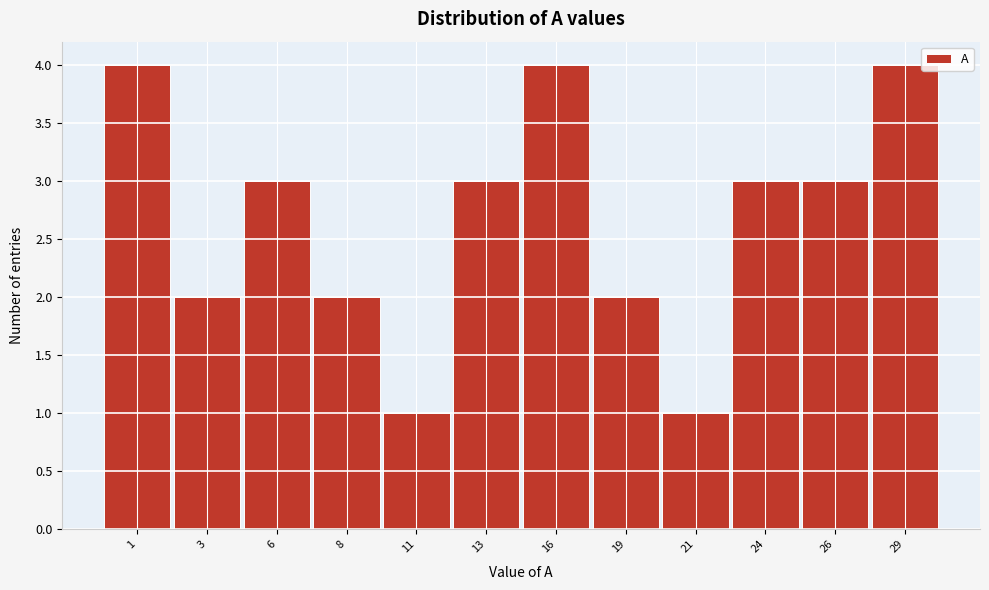

Reading left to right, list all the values displayed in this chart.

4	2	3	2	1	3	4	2	1	3	3	4